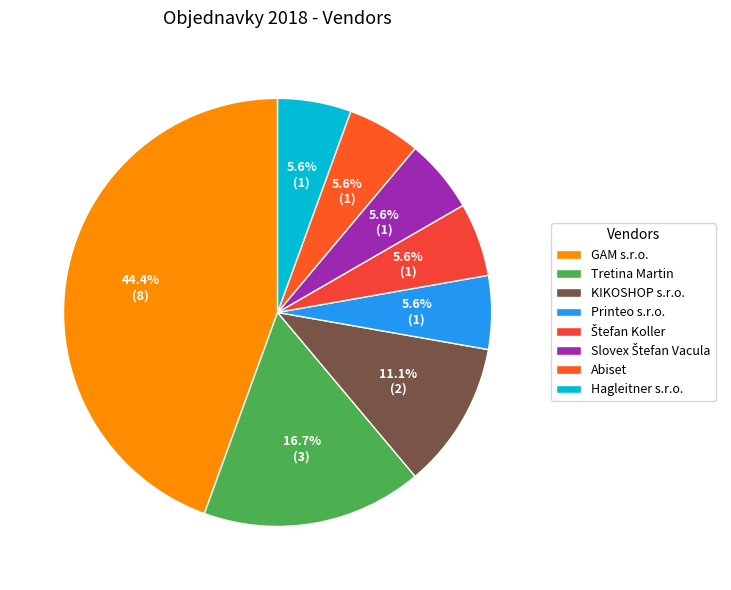

To the nearest percent, what is the difference between the largest and smallest slice percentages?

39%